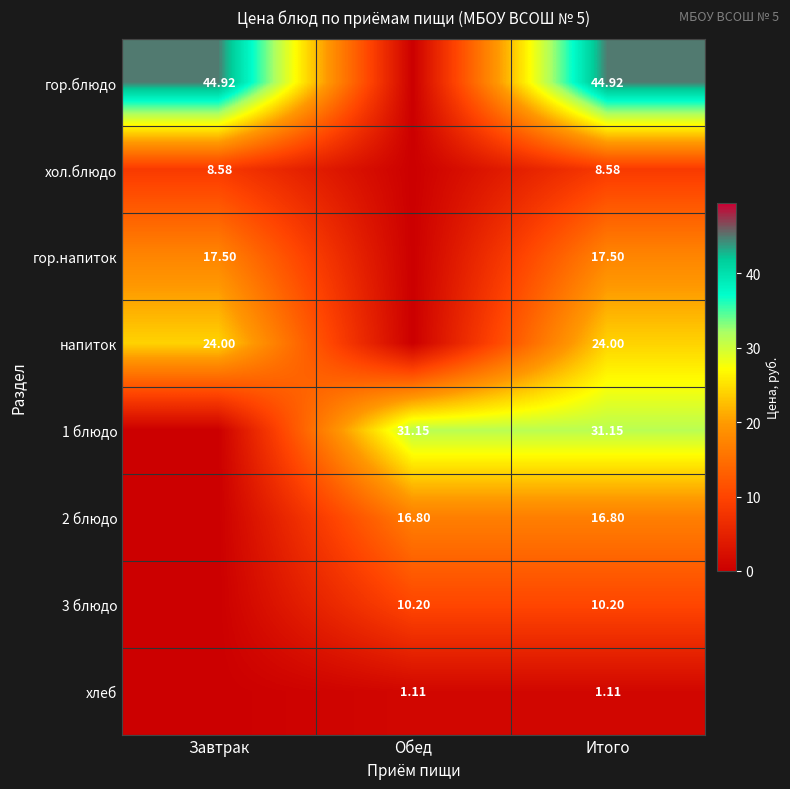

How many напиток values are between 0 and 24?

3